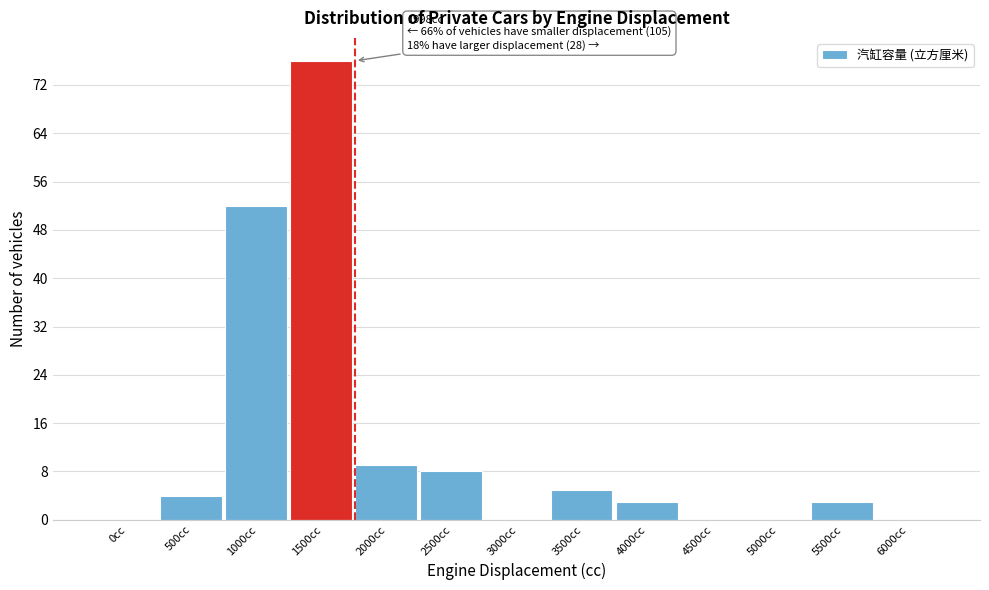

Reading right to left, list all the values displayed in this chart.

6000cc=0	5500cc=3	5000cc=0	4500cc=0	4000cc=3	3500cc=5	3000cc=0	2500cc=8	2000cc=9	1500cc=76	1000cc=52	500cc=4	0cc=0